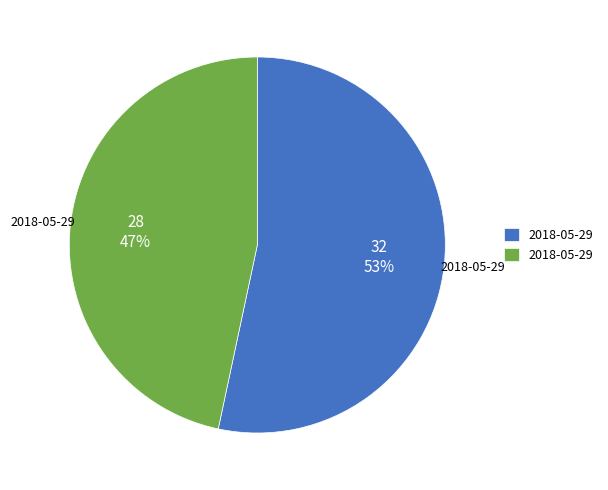

Is there any slice that represents more than half of the pie?

Yes